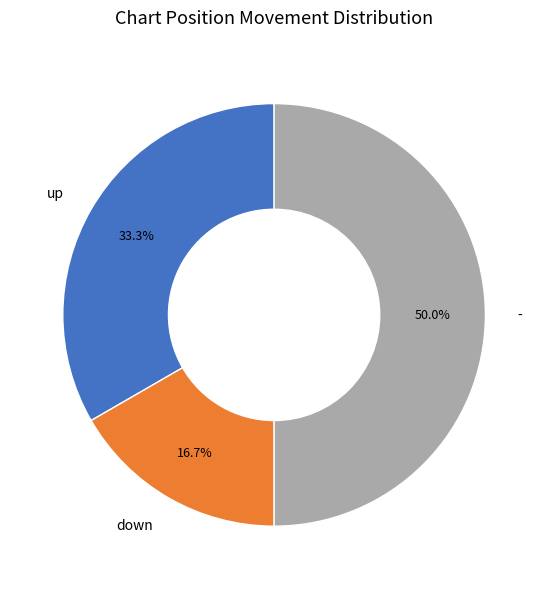

Count the number of slices in the pie.

3